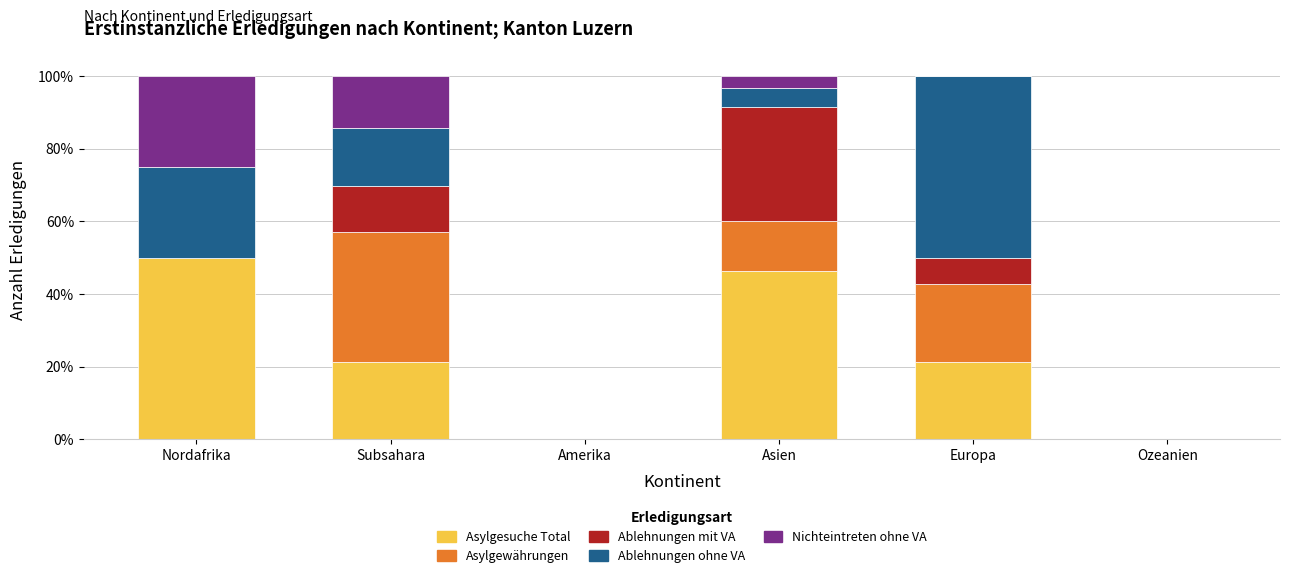

Is it true that Asylgesuche Total equals 31.8 at Subsahara?

False